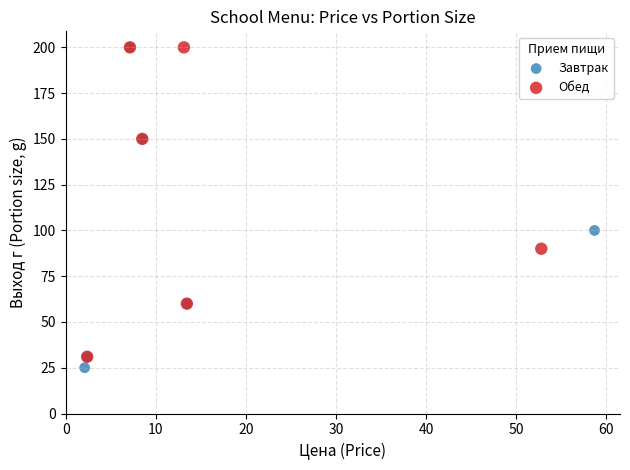

Which series has the widest spread of Y values?

Завтрак